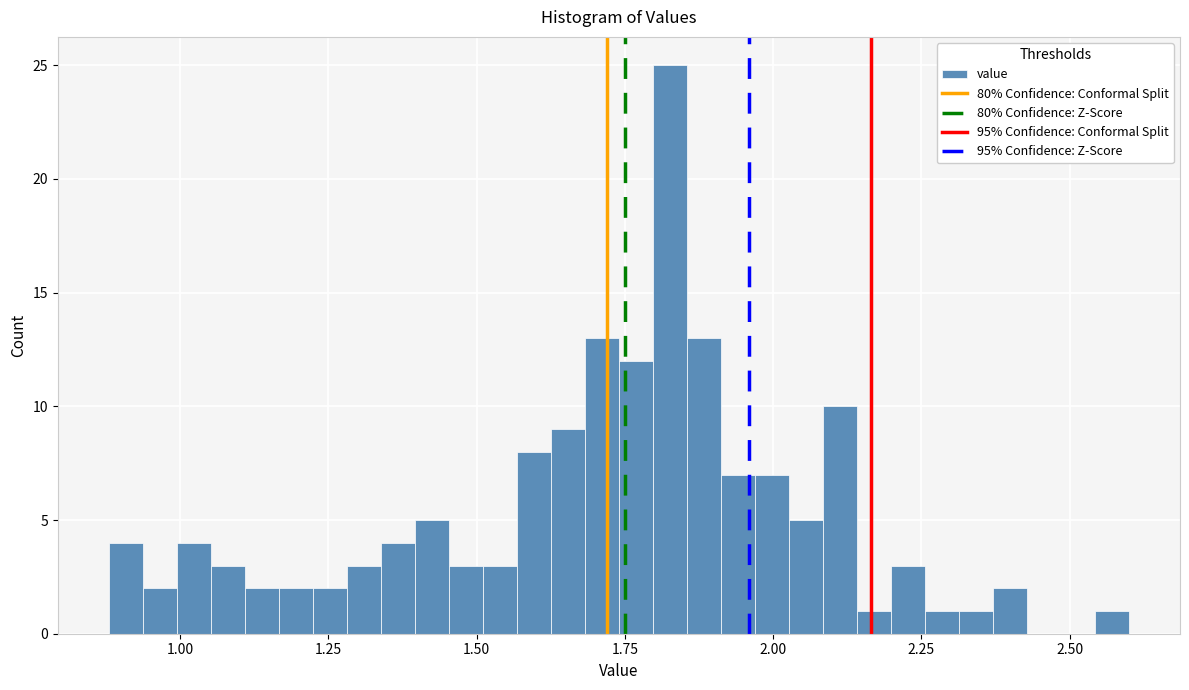

Read against the x-axis, roughly where is the centre of the tallest bar?

1.85